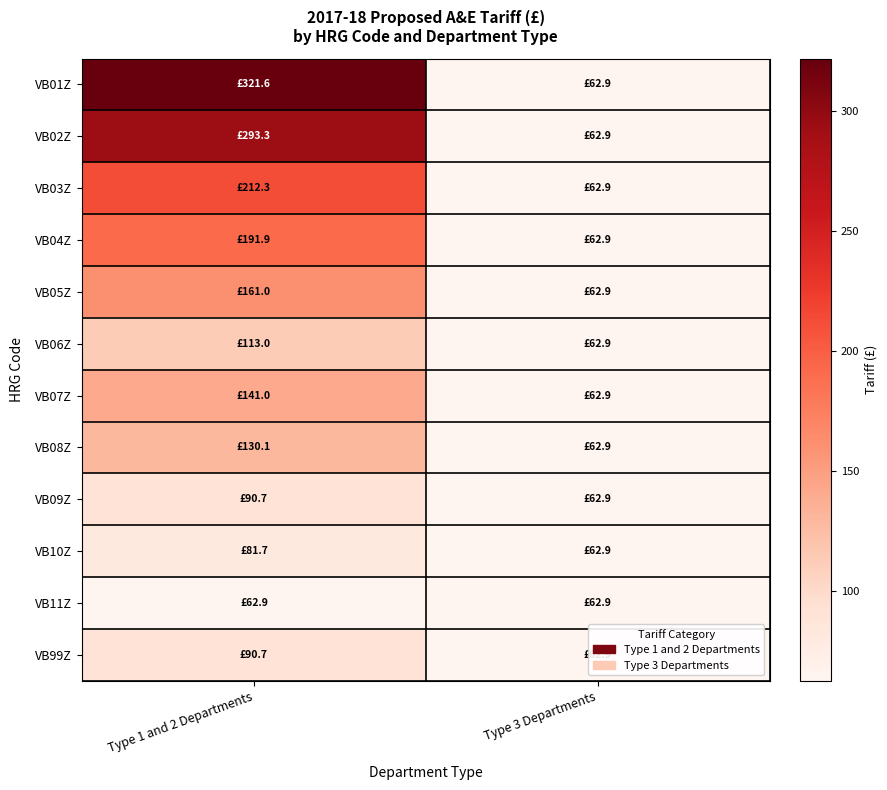

What is the spread (max minus min) of values at Type 1 and 2 Departments?

258.8